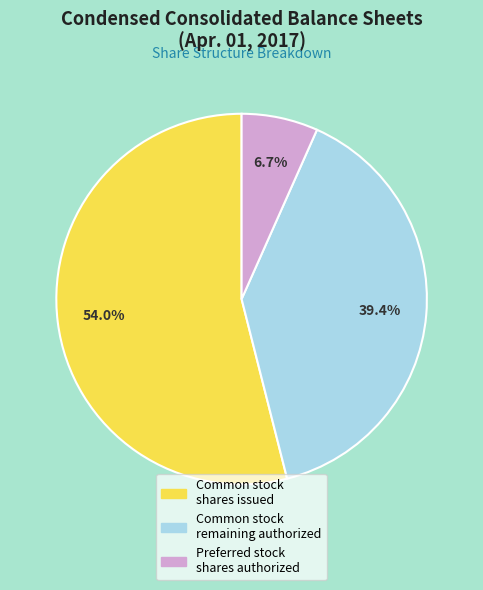

Does any single category account for the majority?

Yes